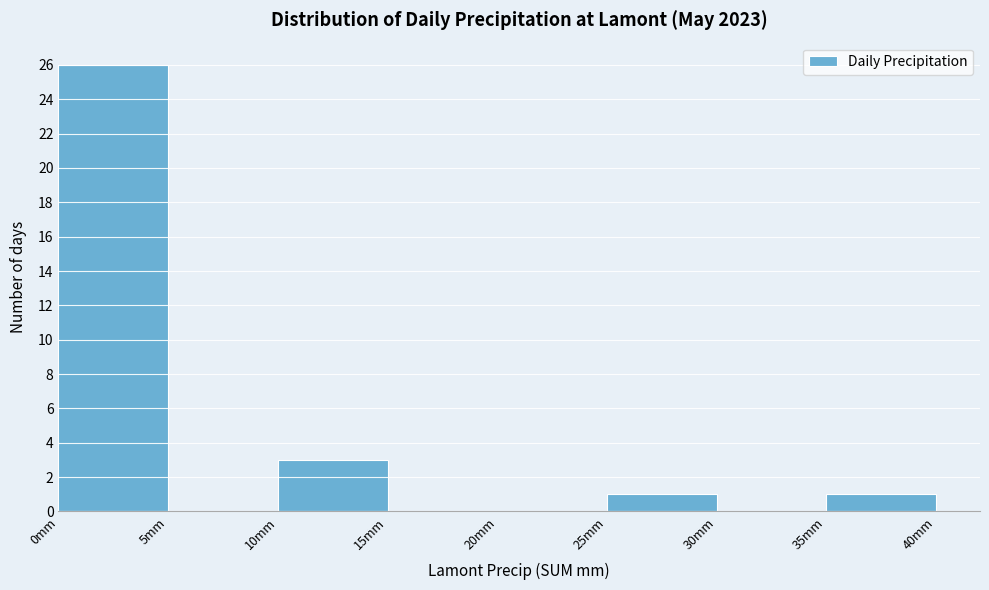

What is the height of the bar covering 0 to 5 on the x-axis? The values are not printed on the chart, so give them approximately, as read against the axis.

26